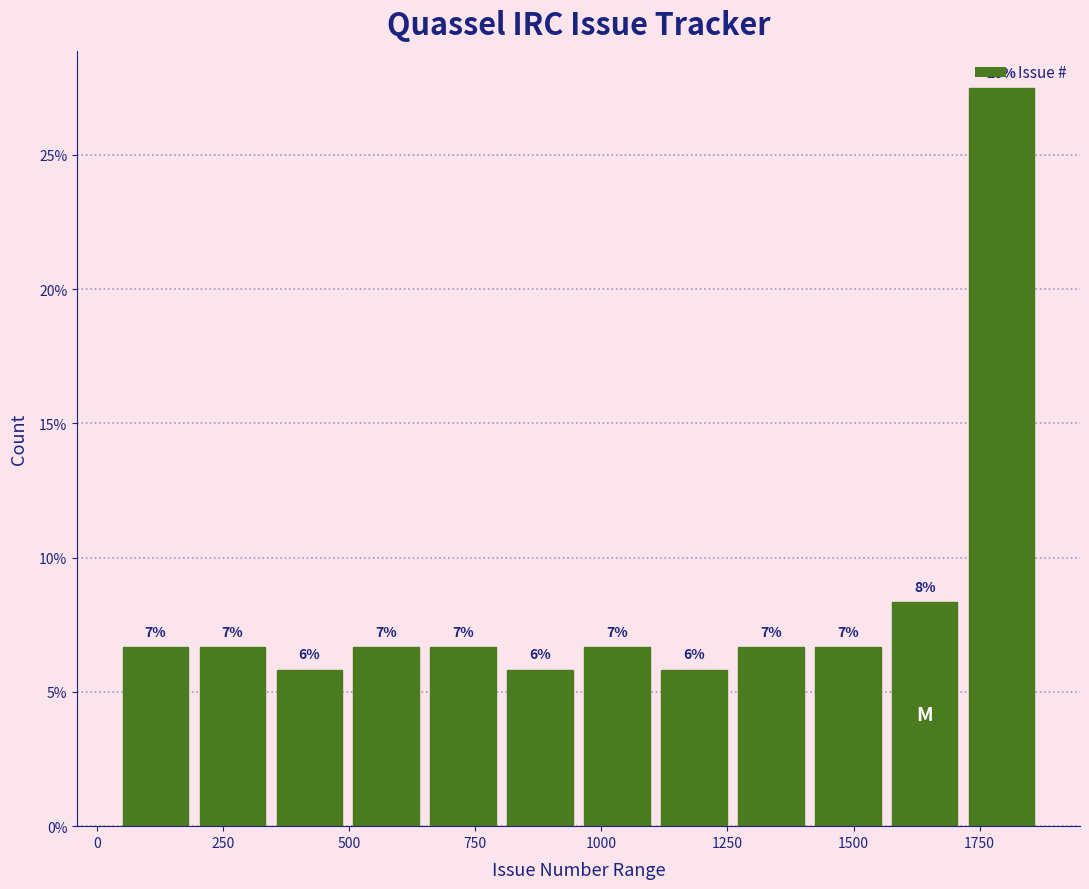

Read against the x-axis, roughly where is the centre of the tallest bar?

1800